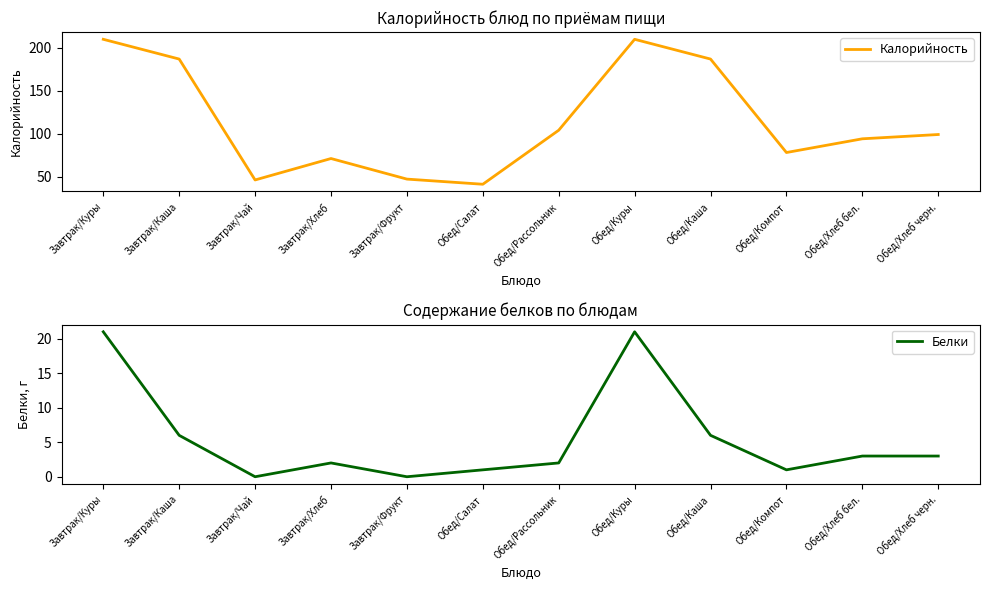

What is the difference between the maximum and minimum values in the Белки series?

21